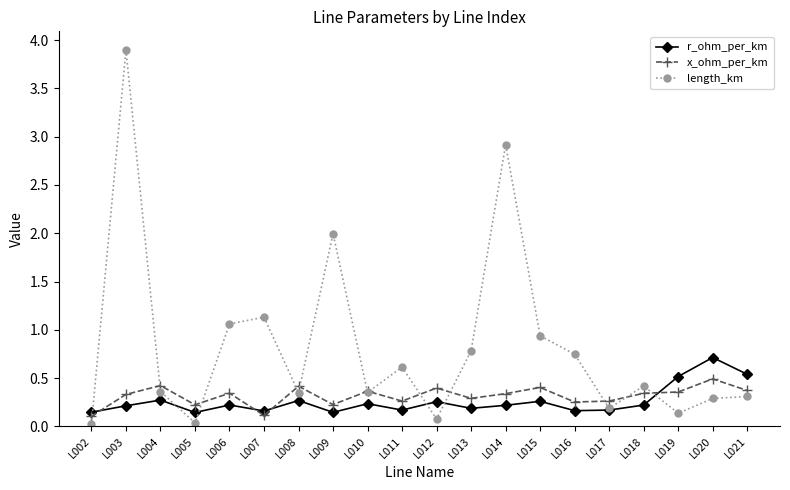

At which category does x_ohm_per_km reach its first local valley?

L005